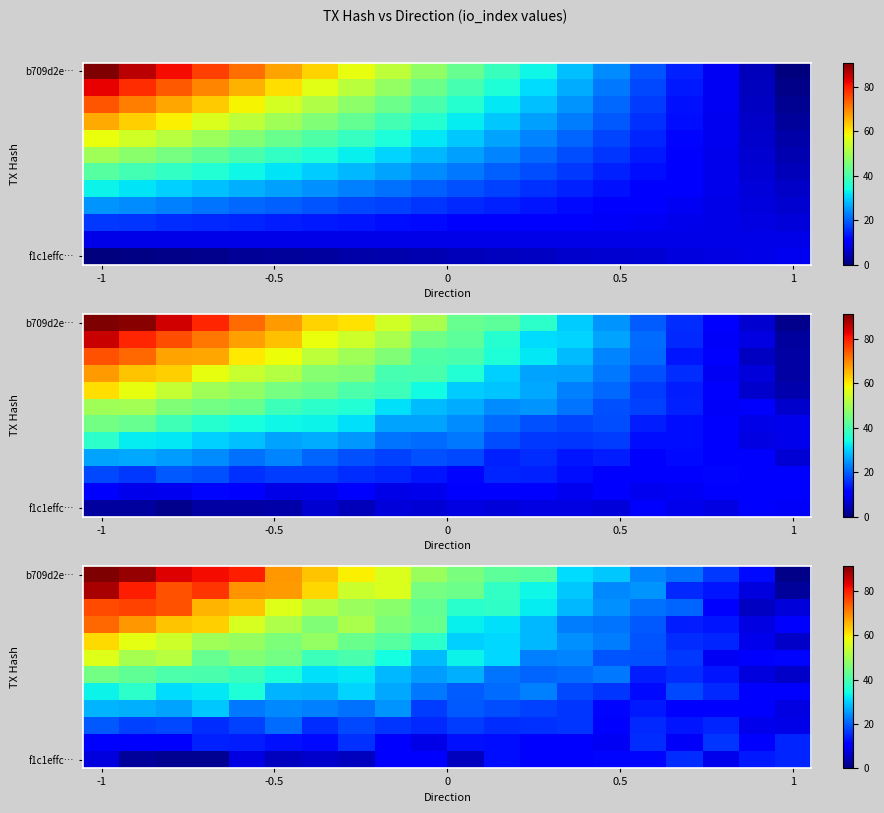

Which series has the largest total across all categories?

row_0